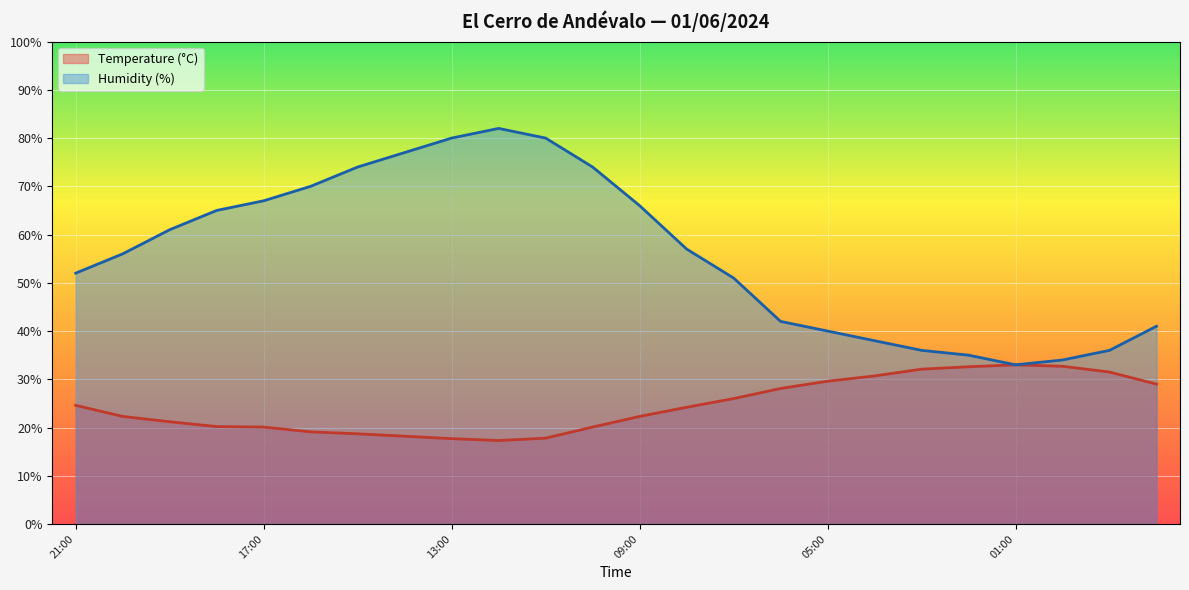

What is the difference between the highest and lowest values at 08:00?

32.8